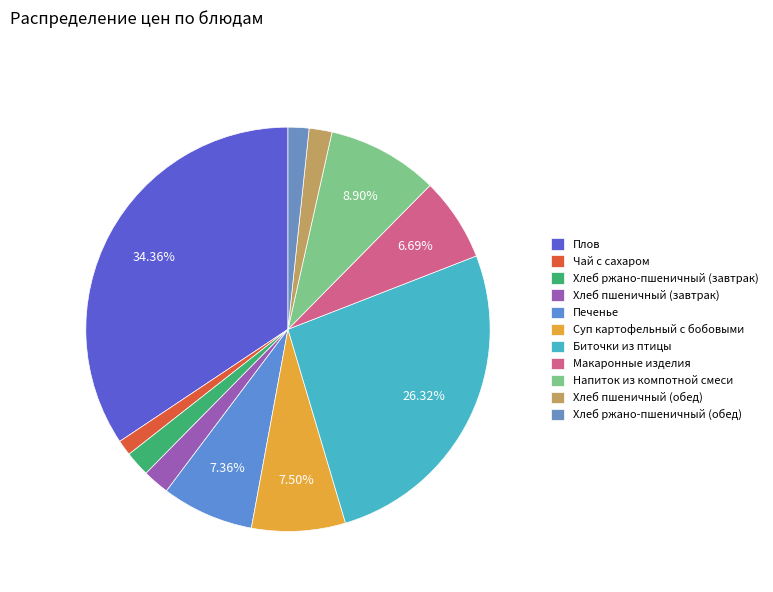

Is there any slice that represents more than half of the pie?

No